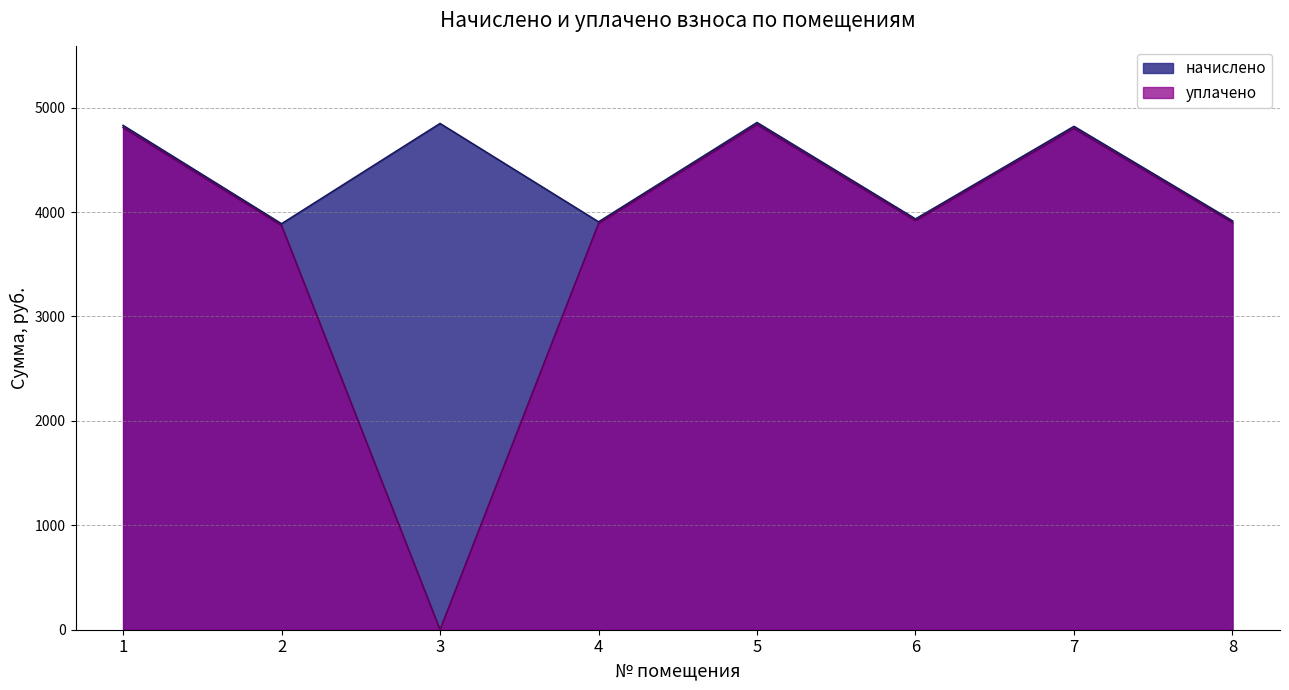

At which category is the sum across all series the highest?

5